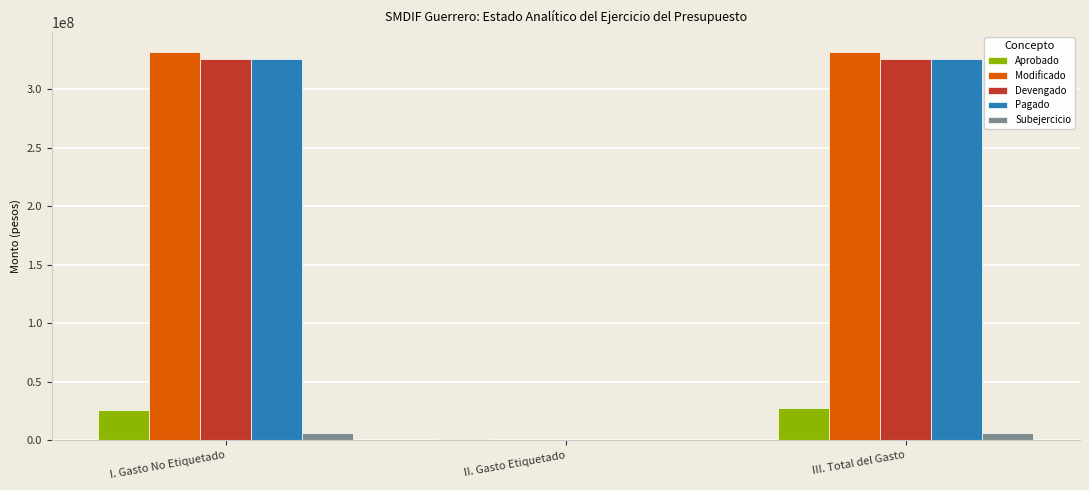

Is the value of Devengado at III. Total del Gasto greater than the value of Aprobado at II. Gasto Etiquetado?

Yes